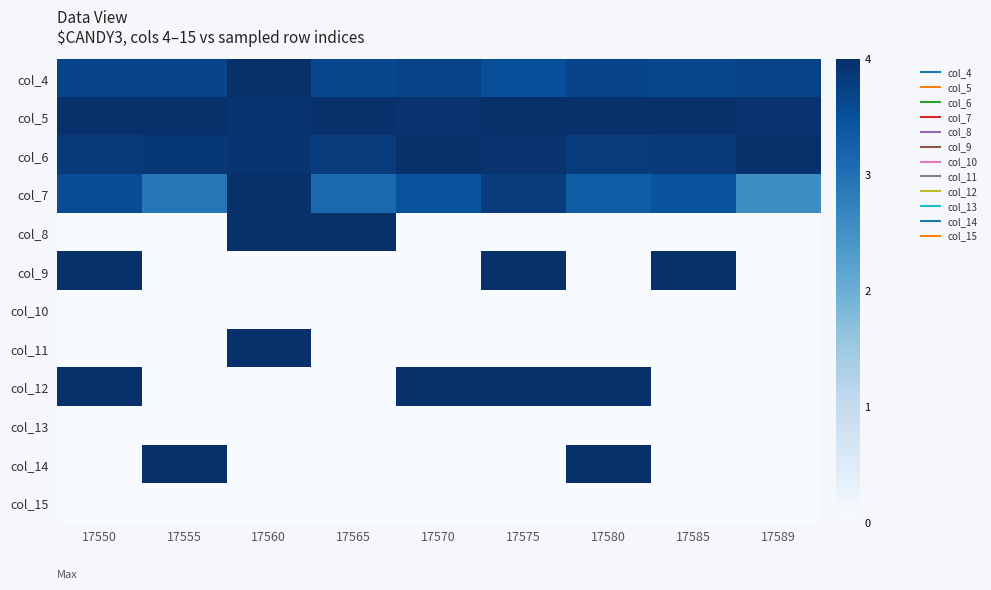

At how many categories does at least one series exceed 1?

9